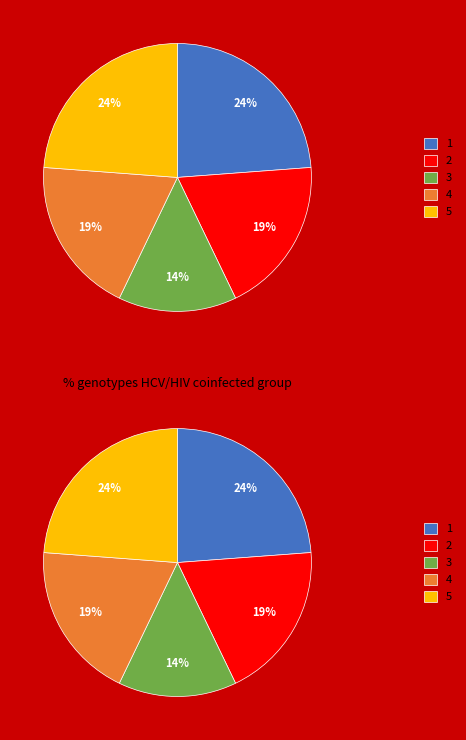

Which slice is the largest?

調査地点 1